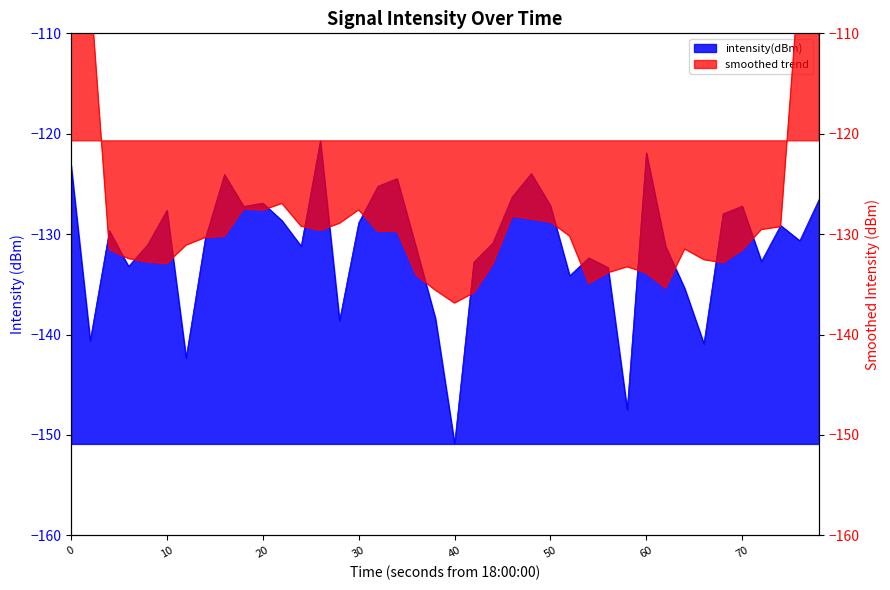

How many categories are shown in the chart?

40